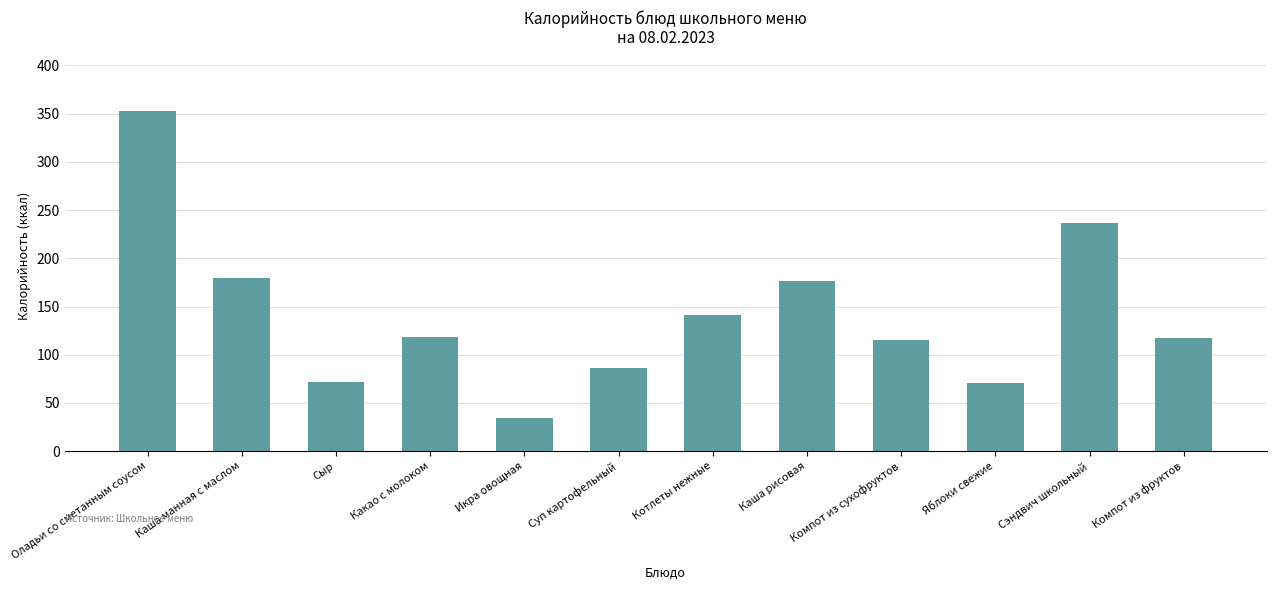

How many series are shown in this chart?

1